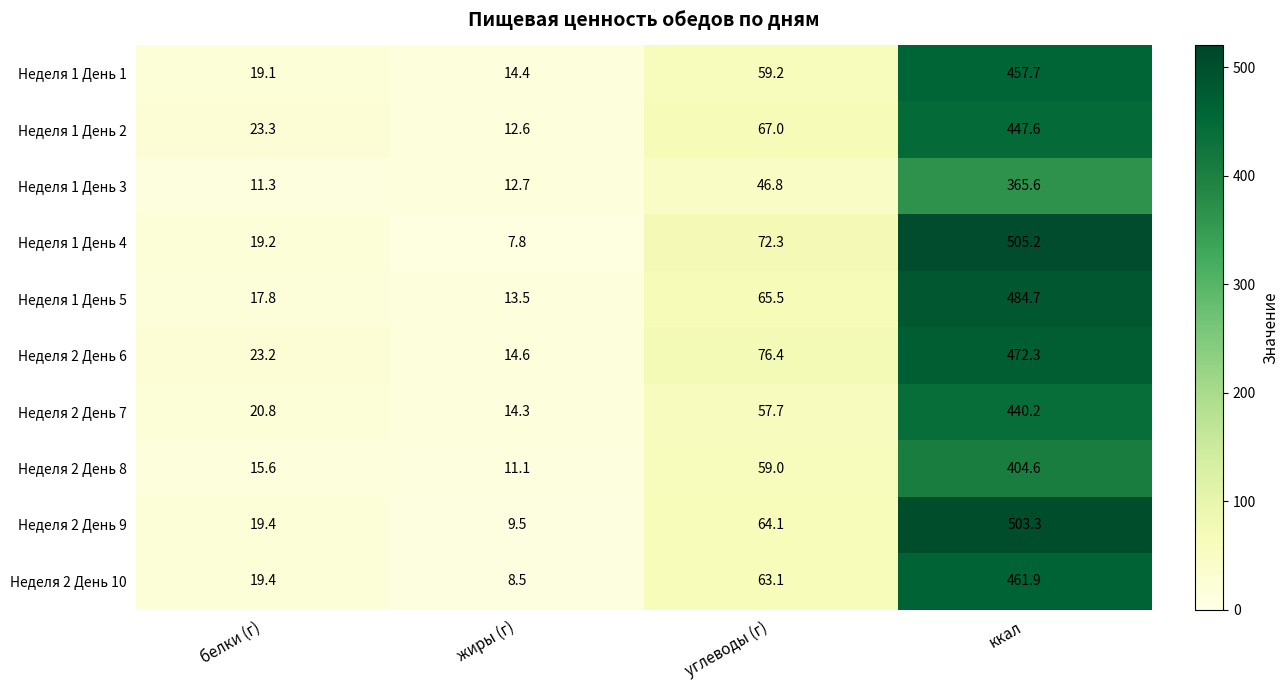

At how many categories does at least one series exceed 354?

1